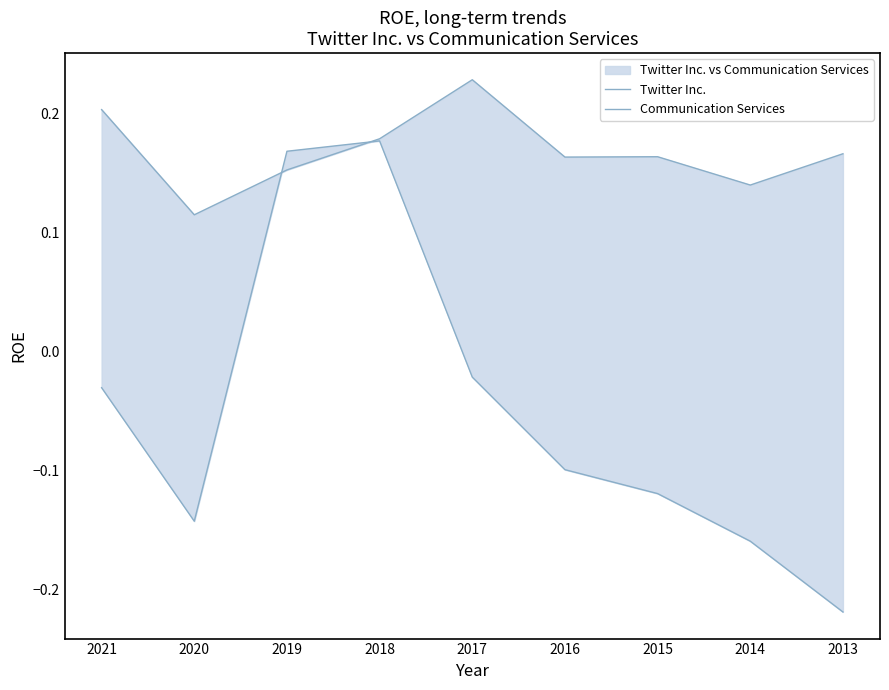

What is the difference between the maximum and second lowest values in the Twitter Inc. series?

0.3